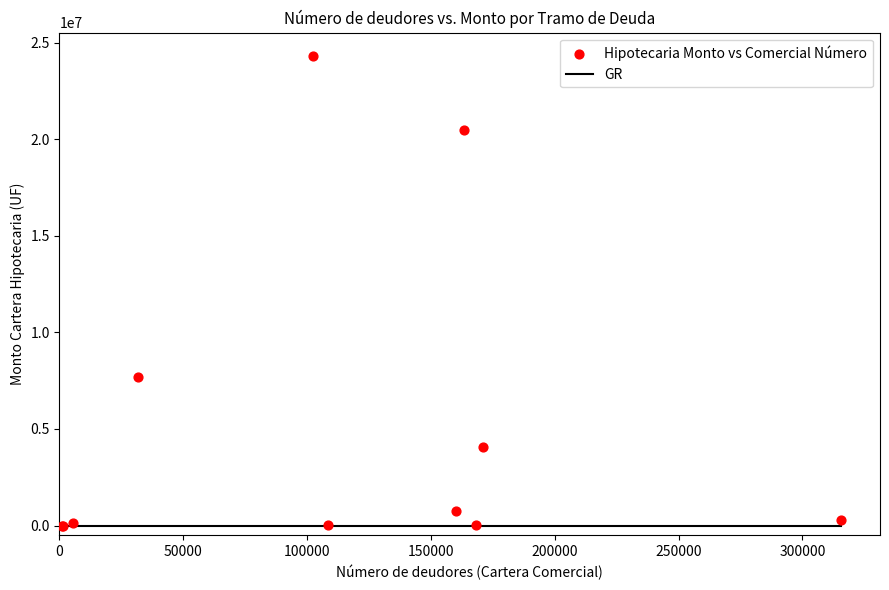

What Y value in the scatter plot is closest to 12157883?

7703849.2